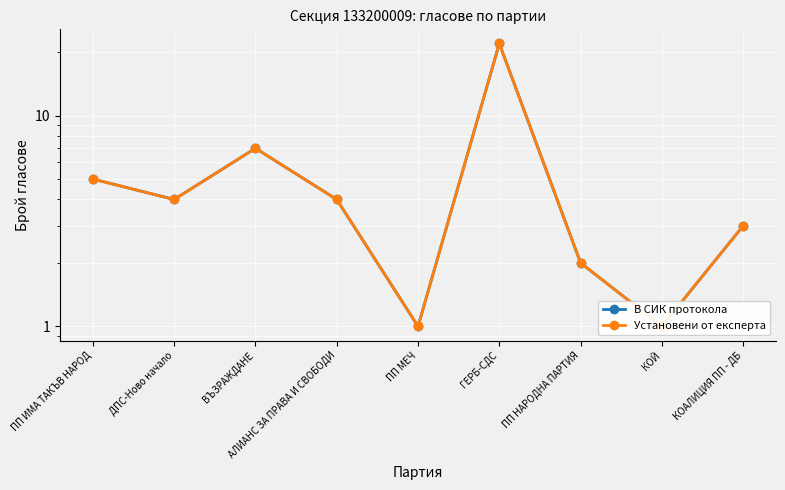

True or false: Установени от експерта and В СИК протокола cross at least once.

False